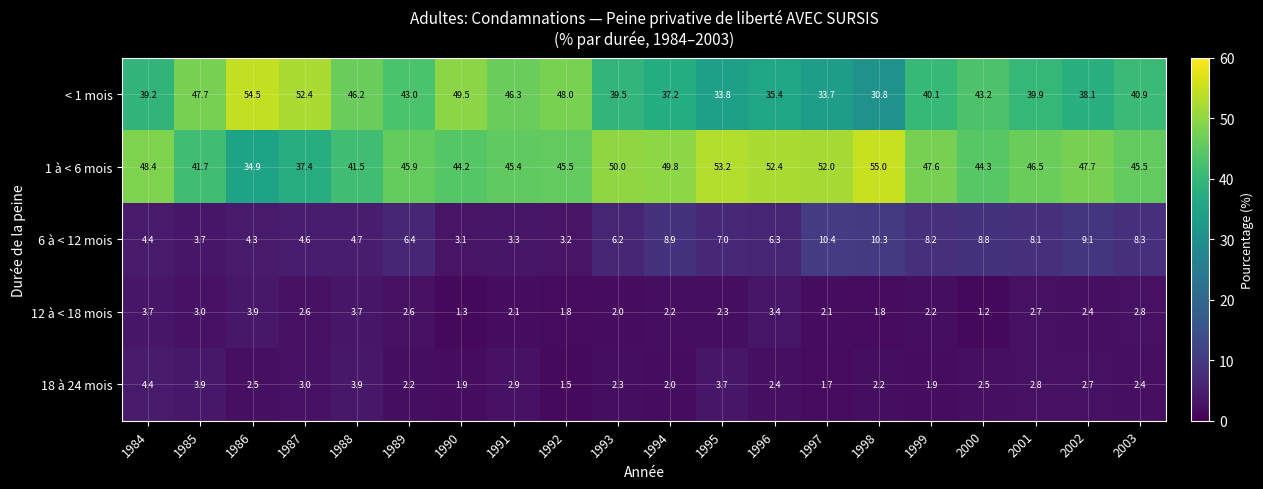

What is the difference between the highest and lowest values at 1997?

50.3